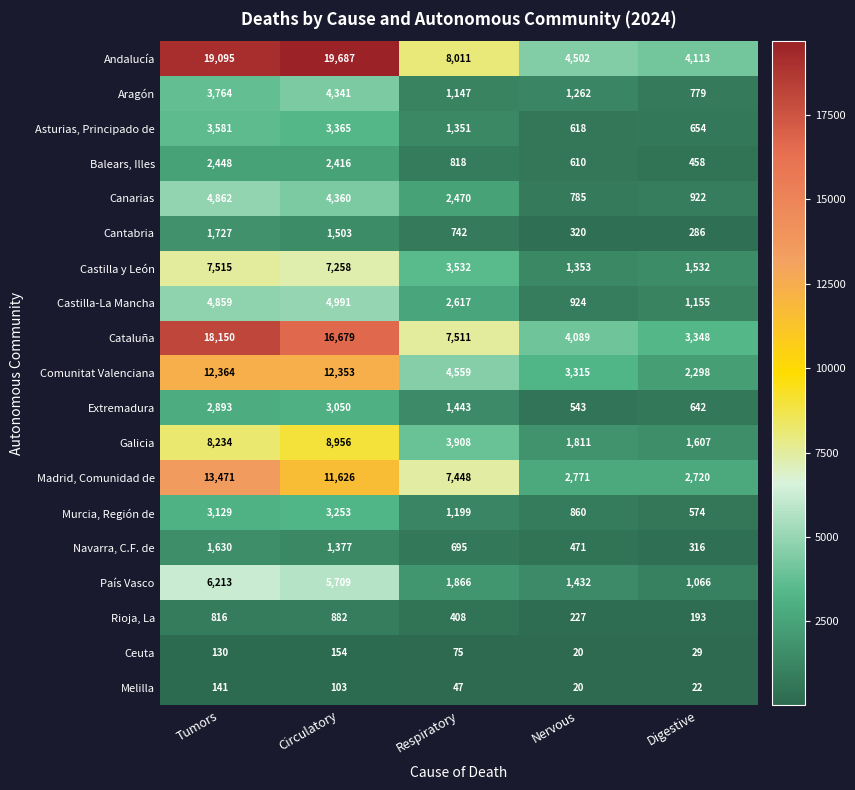

What is the average value of the Balears, Illes series?

1350